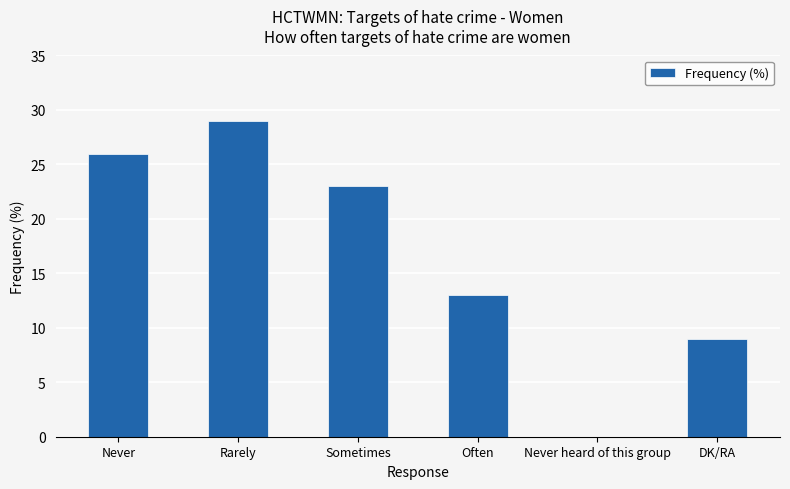

The value at Never heard of this group is 0. True or false?

True